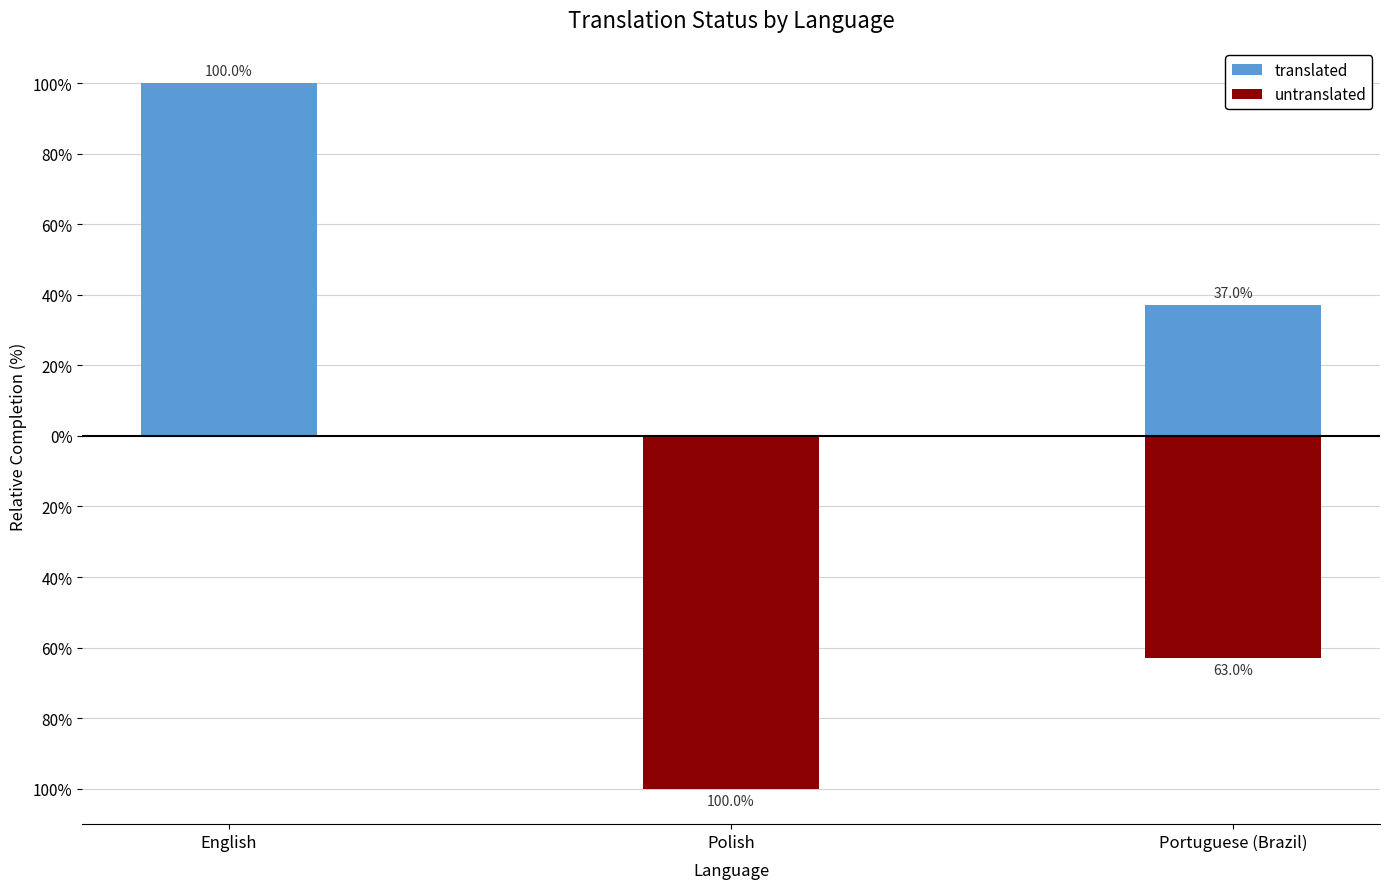

List the series in order of their peak value, highest first.

translated, untranslated